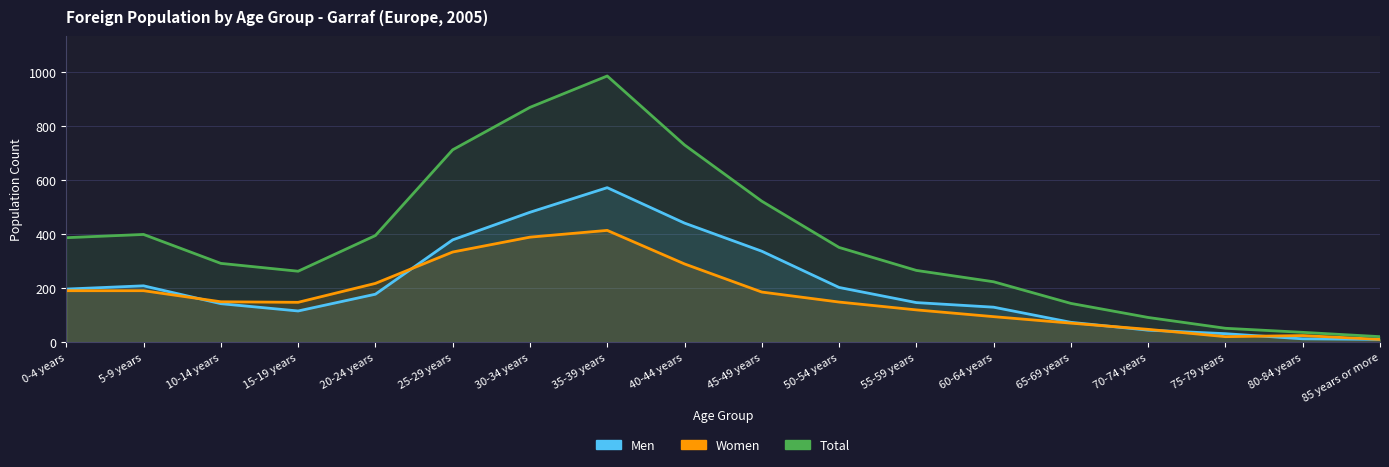

Which category has the lowest value in the Men series?

85 years or more